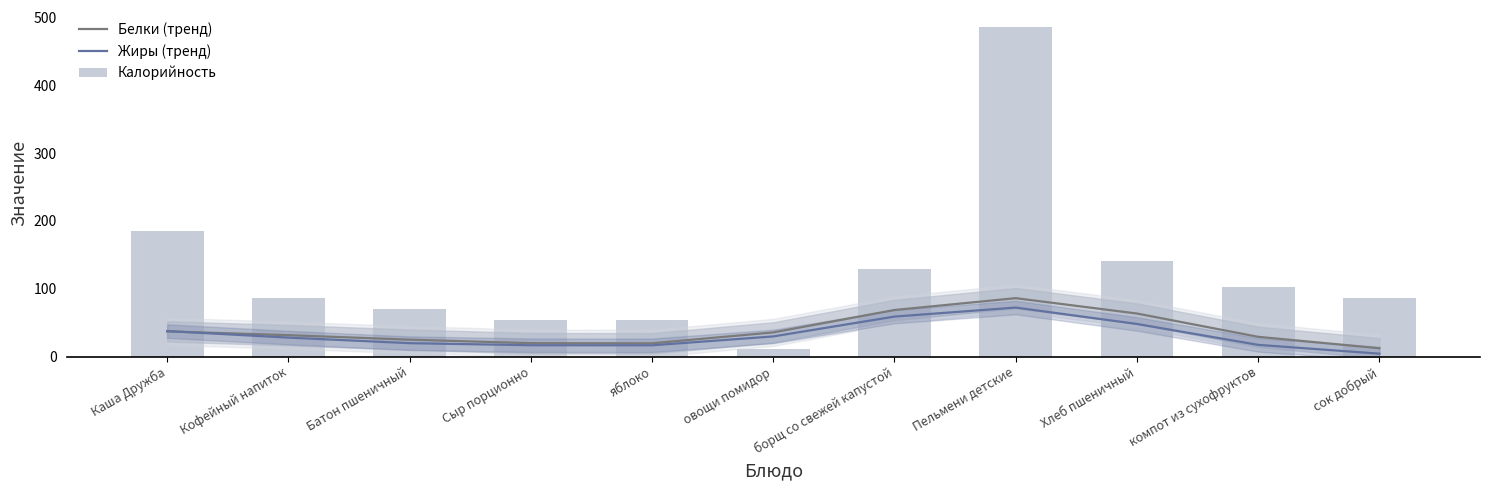

Is it true that Калорийность equals 48.5 at борщ со свежей капустой?

False